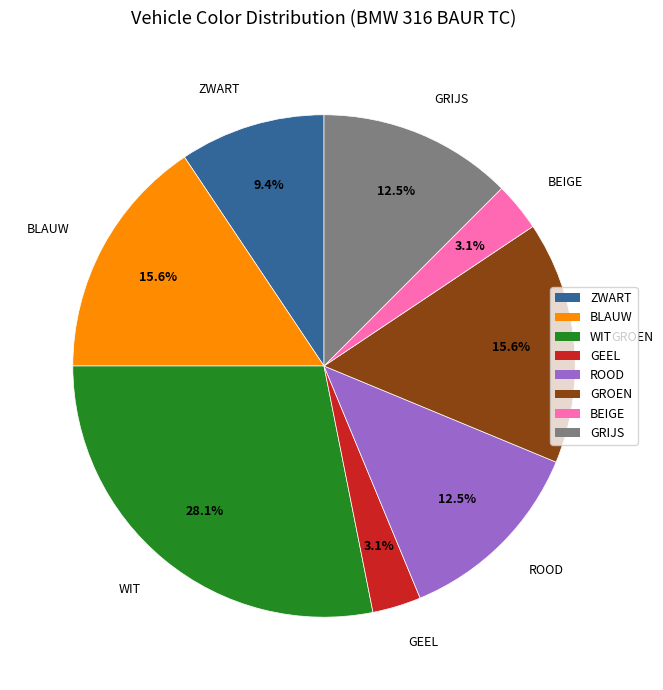

Is the sum of BLAUW and GROEN greater than half?

No